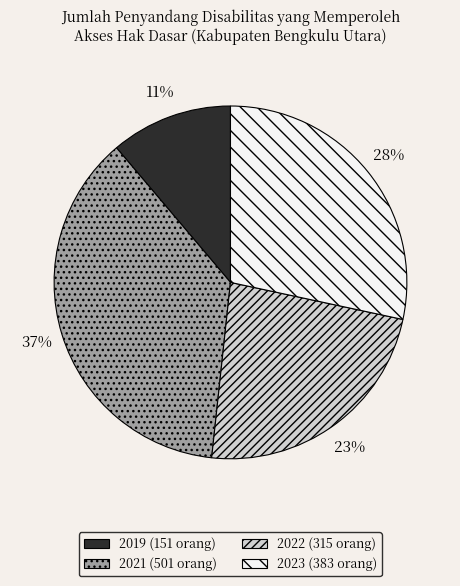

Between 2021 and 2023, which is larger?

2021